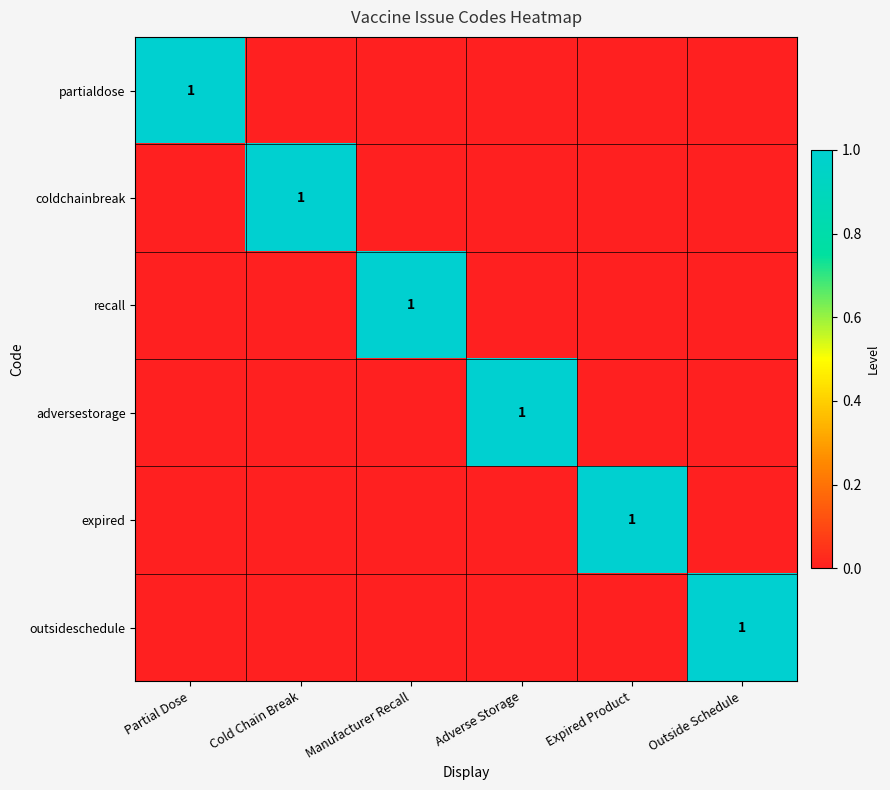

The value of expired at Expired Product is 0. True or false?

False